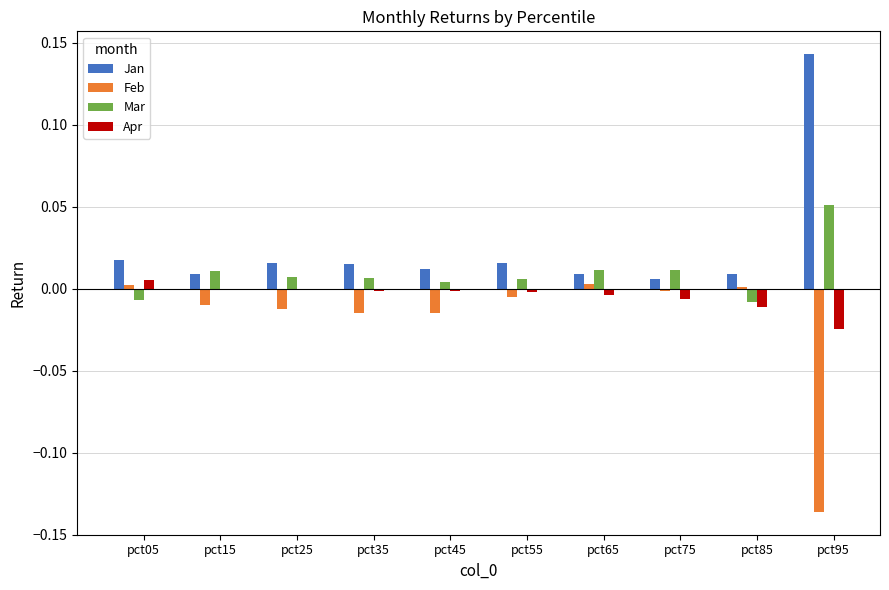

Which series has the largest total across all categories?

Jan